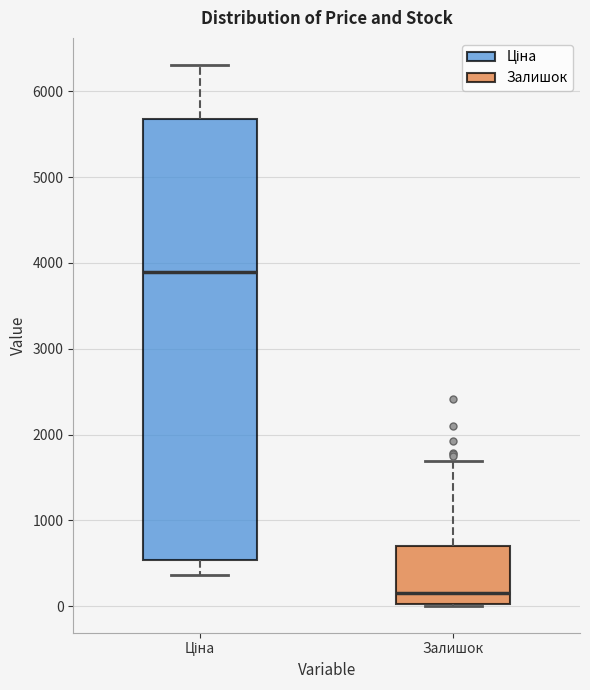

Where is the upper edge of the box for Ціна on the y-axis? The values are not printed on the chart, so give them approximately, as read against the axis.

5700